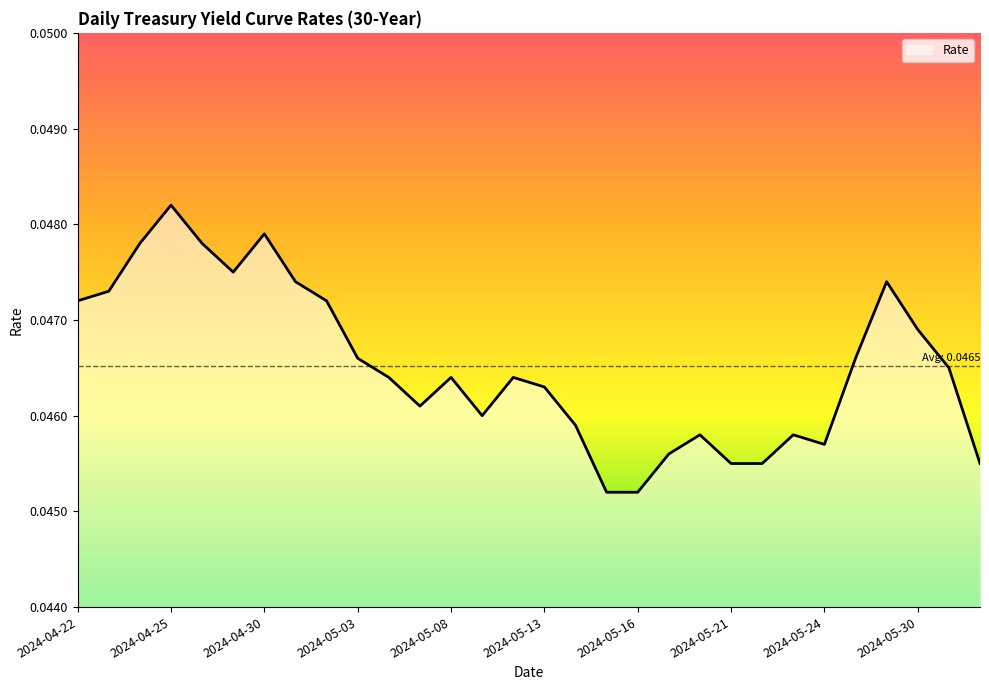

At which label is the value closest to 0?

2024-05-15